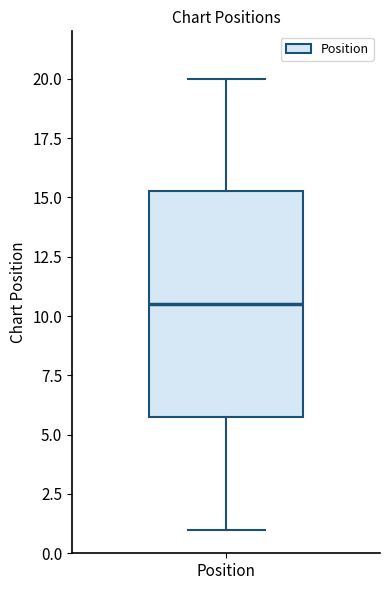

Read this box plot against the y-axis: the position of the median line, the range covered by the box, and the ends of both whiskers. The values are not printed on the chart, so give them approximately, as read against the axis.

median 10.5, box 6.0 to 15.5, whiskers 1.0 to 20.0